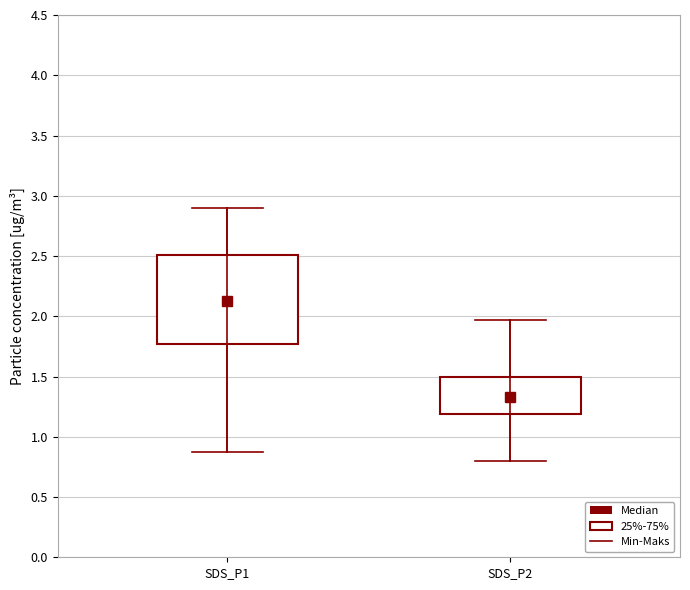

Reading left to right, transcribe this box plot: for each box, give where its median line is, the range the box spans, and where its two whiskers end, as read against the y-axis. The values are not printed on the chart, so give them approximately, as read against the axis.

SDS_P1: median 2.15, box 1.75 to 2.50, whiskers 0.85 to 2.90
SDS_P2: median 1.35, box 1.20 to 1.50, whiskers 0.80 to 1.95